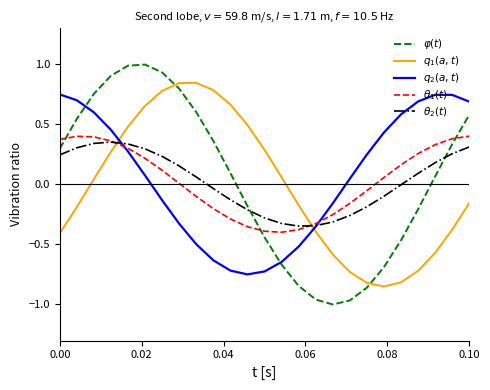

At how many categories does at least one series exceed 0?

22